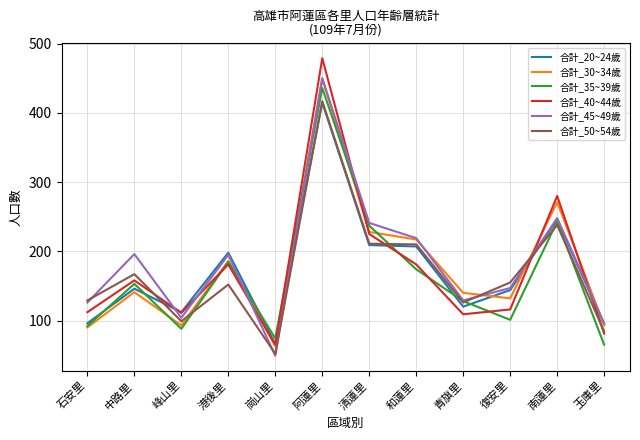

After their last crossing, which series has the higher values: 合計_45~49歲 or 合計_40~44歲?

合計_45~49歲